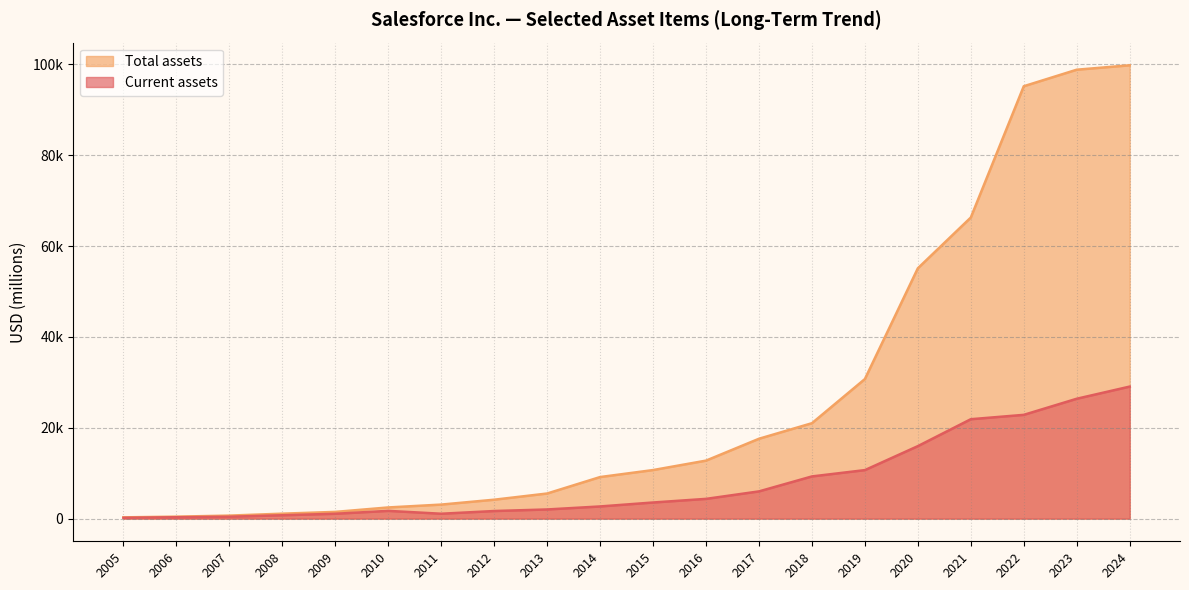

What is the lowest value of the Total assets series?

280